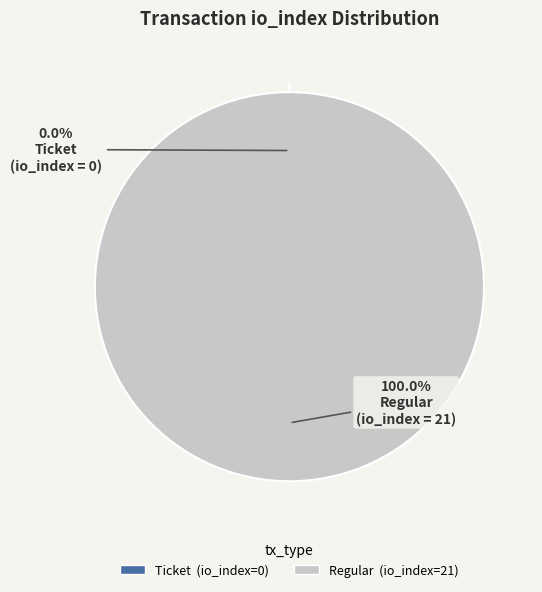

What is the change in value from Ticket (io_index=0) to Regular (io_index=21)?

+21